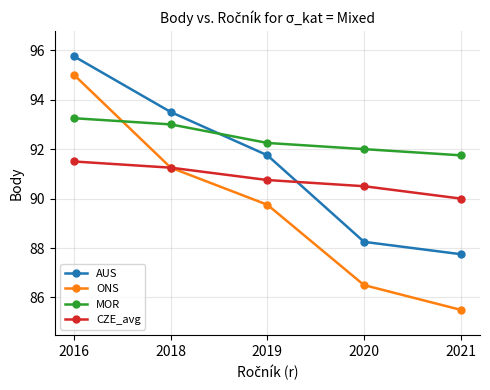

Rank the series by their average value, from highest to lowest.

MOR, AUS, CZE_avg, ONS